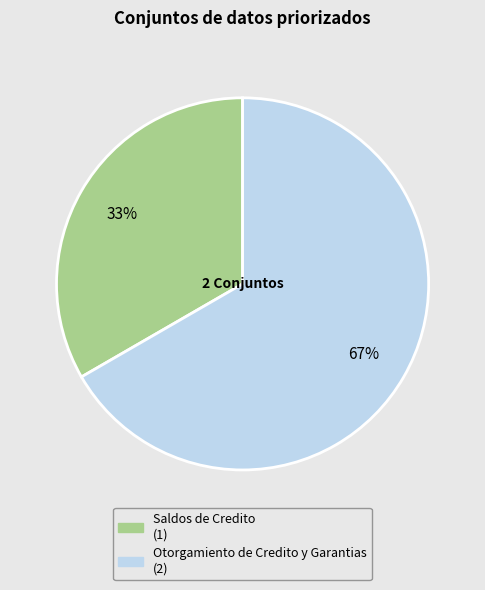

True or false: Saldos de Credito accounts for 33% of the total.

True